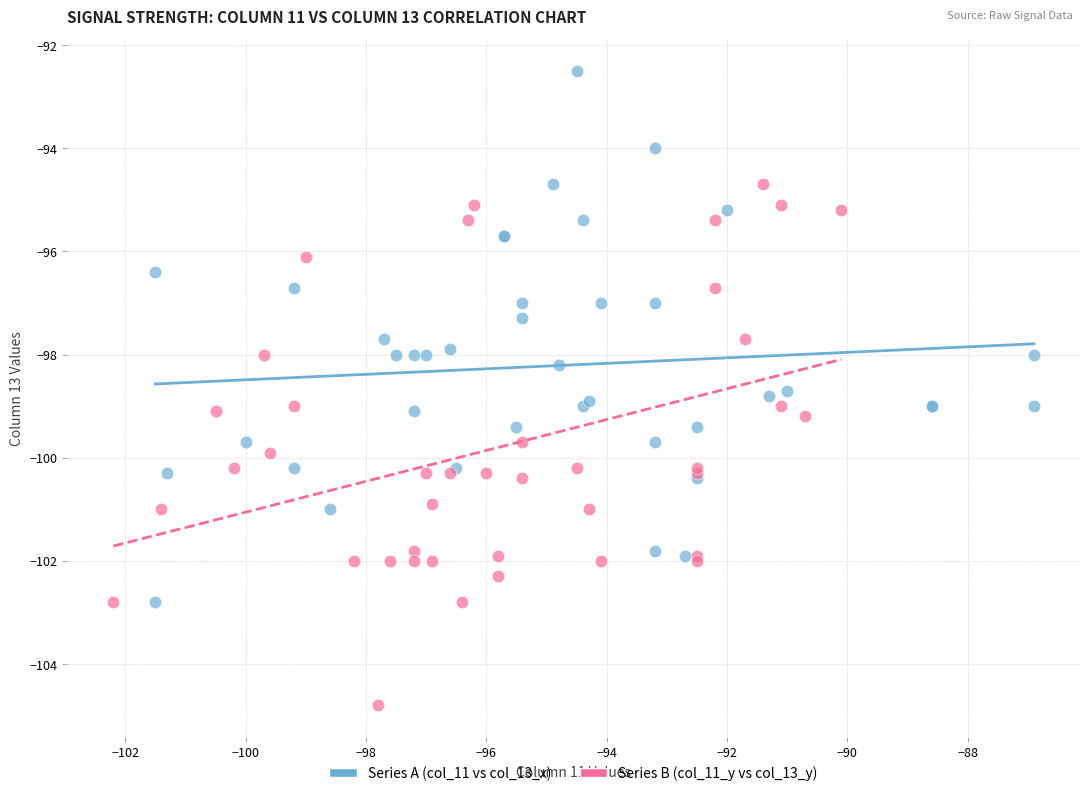

Which series contains the highest Y value?

Series A (col_11 vs col_13_x)